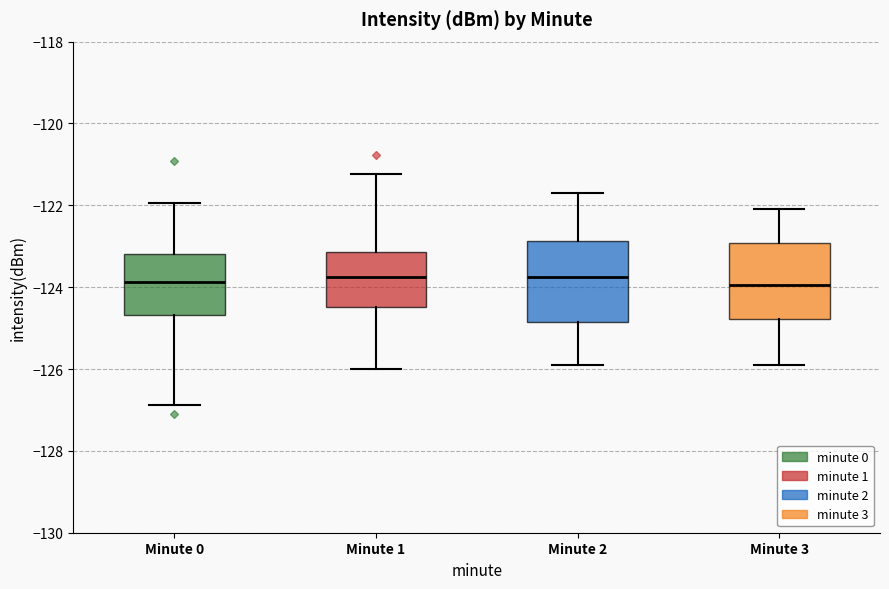

Reading left to right, transcribe this box plot: for each box, give where its median line is, the range the box spans, and where its two whiskers end, as read against the y-axis. The values are not printed on the chart, so give them approximately, as read against the axis.

Minute 0: median -123.8, box -124.6 to -123.2, whiskers -126.8 to -122.0
Minute 1: median -123.8, box -124.4 to -123.2, whiskers -126.0 to -121.2
Minute 2: median -123.8, box -124.8 to -122.8, whiskers -125.8 to -121.6
Minute 3: median -124.0, box -124.8 to -123.0, whiskers -125.8 to -122.0